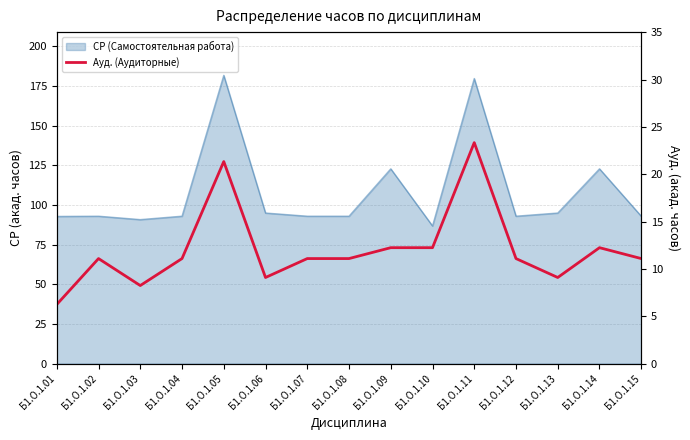

What is the difference between the second highest and second lowest values?

13.1